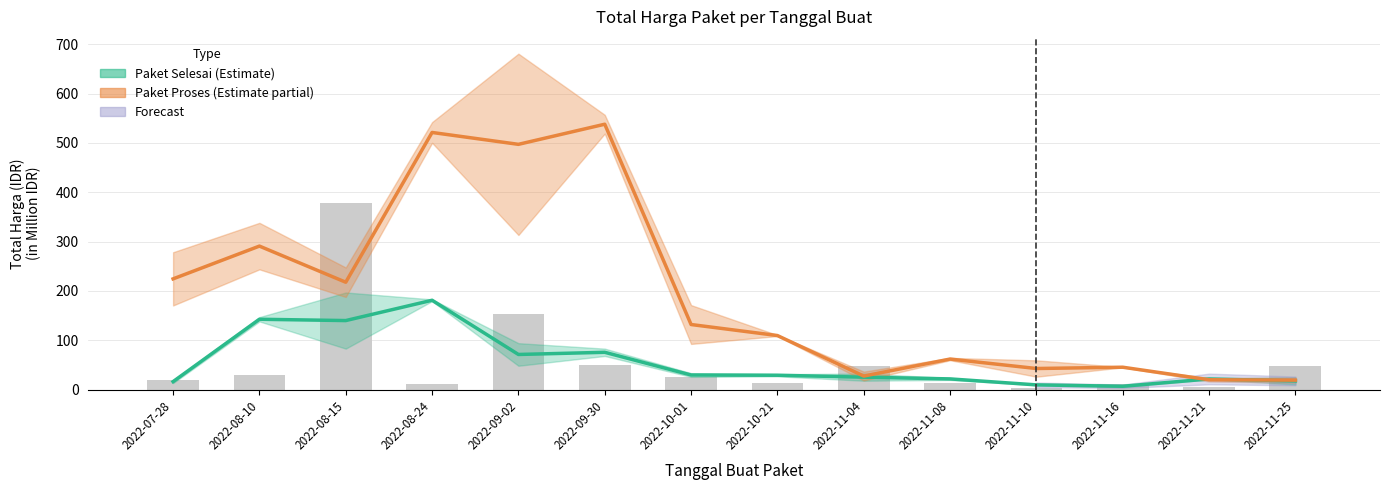

Is the value of Paket Selesai at 2022-11-10 greater than the value of Paket Proses at 2022-11-16?

No